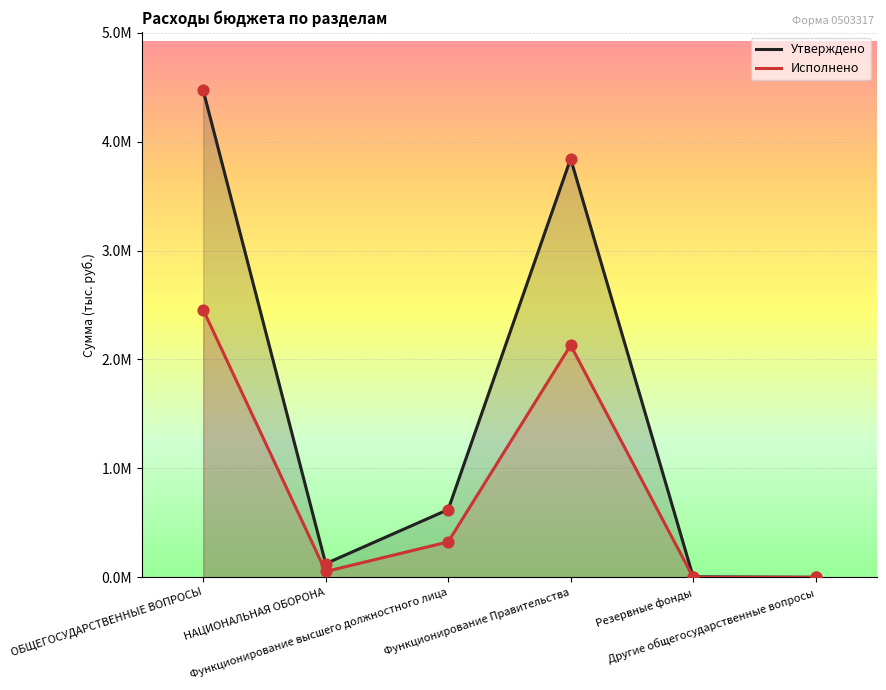

Which series has the widest spread of Y values?

Утверждено